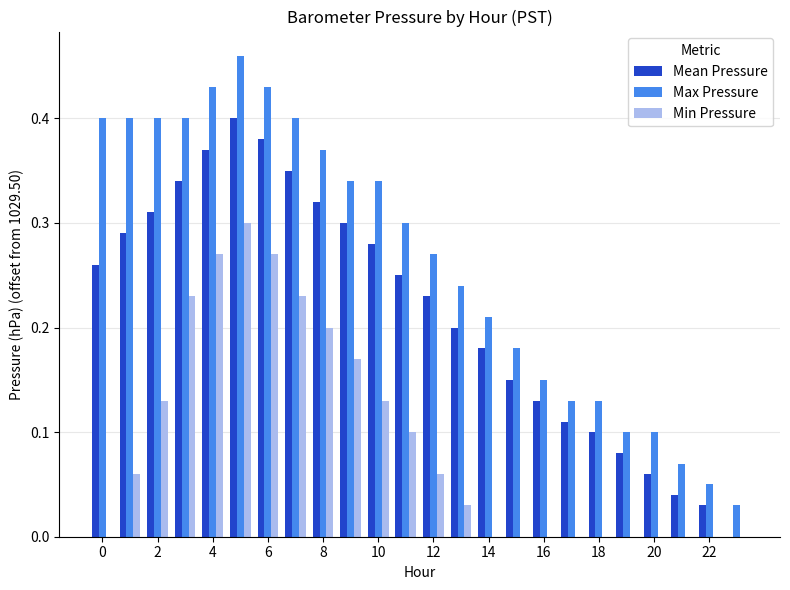

How many distinct data groups are displayed?

3